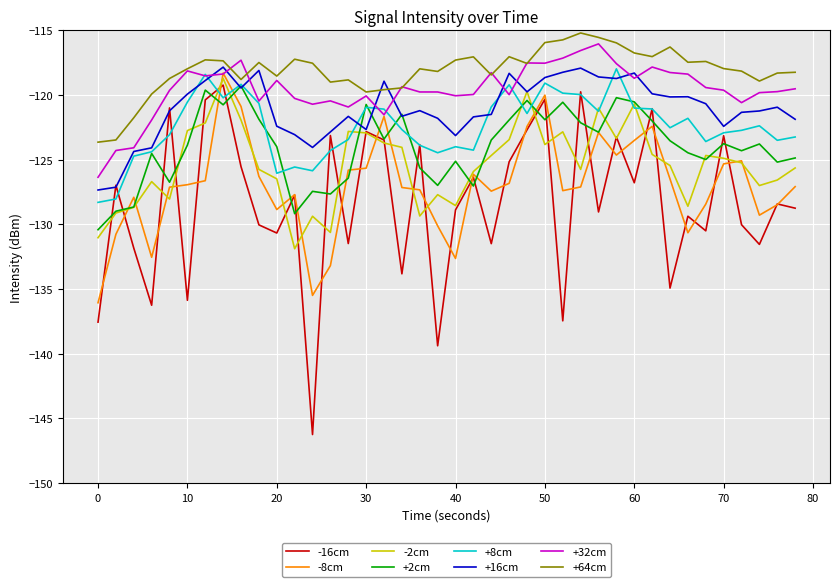

Which series ends up on top after the final intersection of +64cm and +16cm?

+64cm